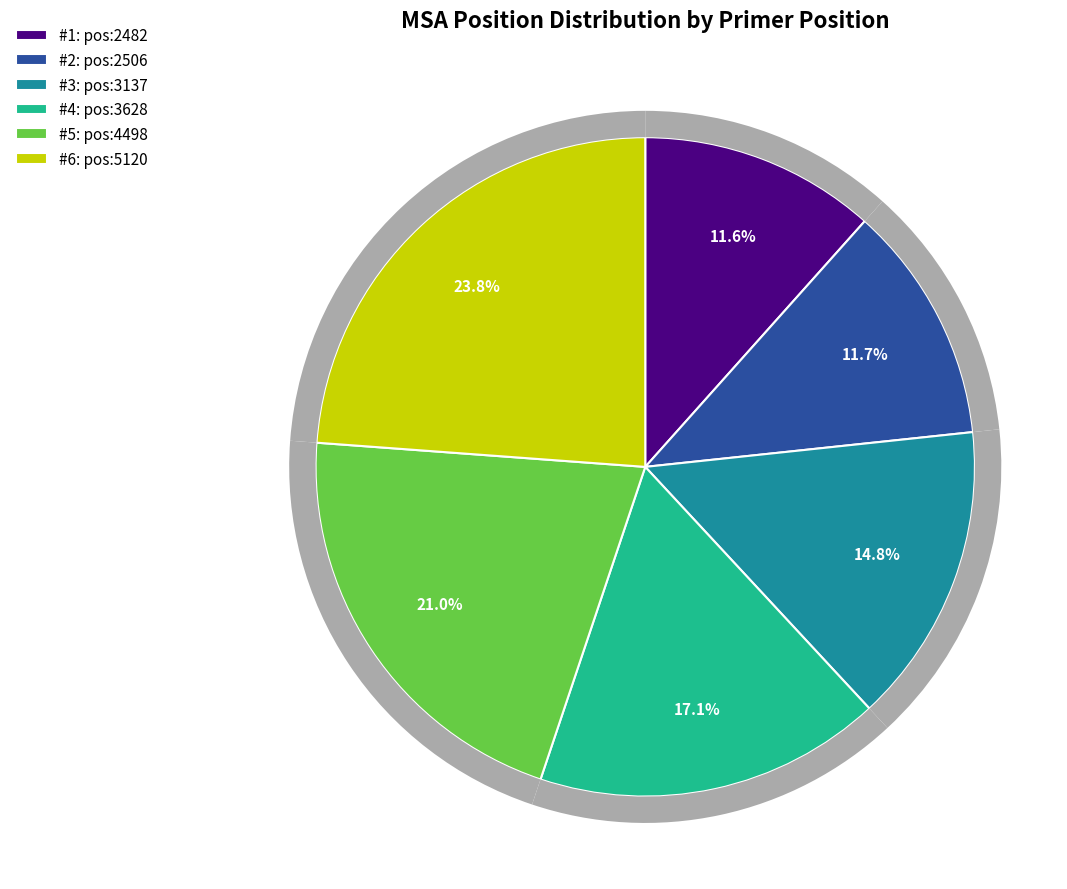

Is the sum of pos:4498 and pos:3137 greater than half?

No